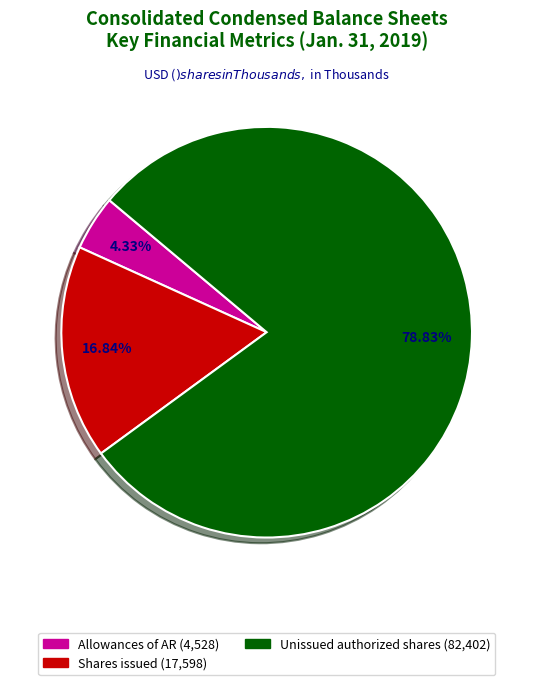

Does any single category account for the majority?

Yes